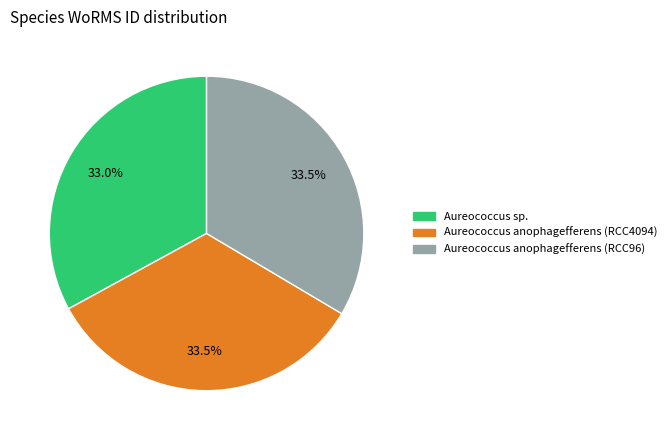

What portion of the pie excludes Aureococcus sp.?

67.0%